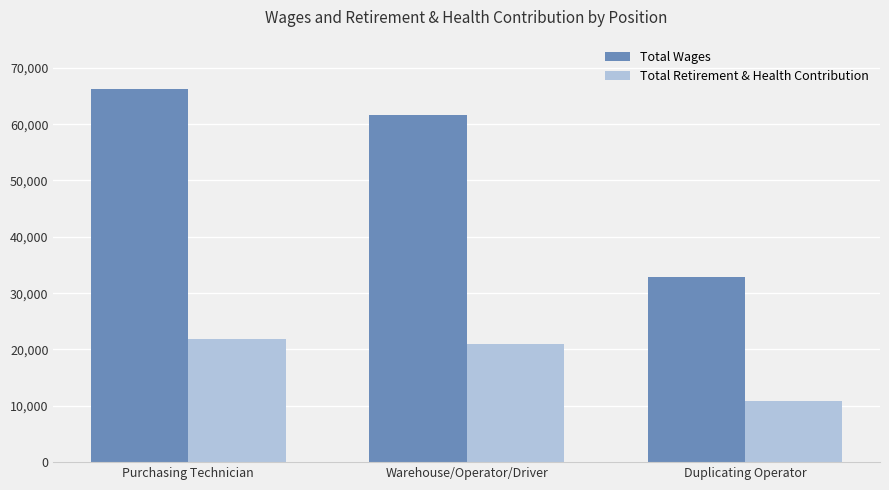

What is the sum of the Total Retirement & Health Contribution values at Purchasing Technician and Duplicating Operator?

32655